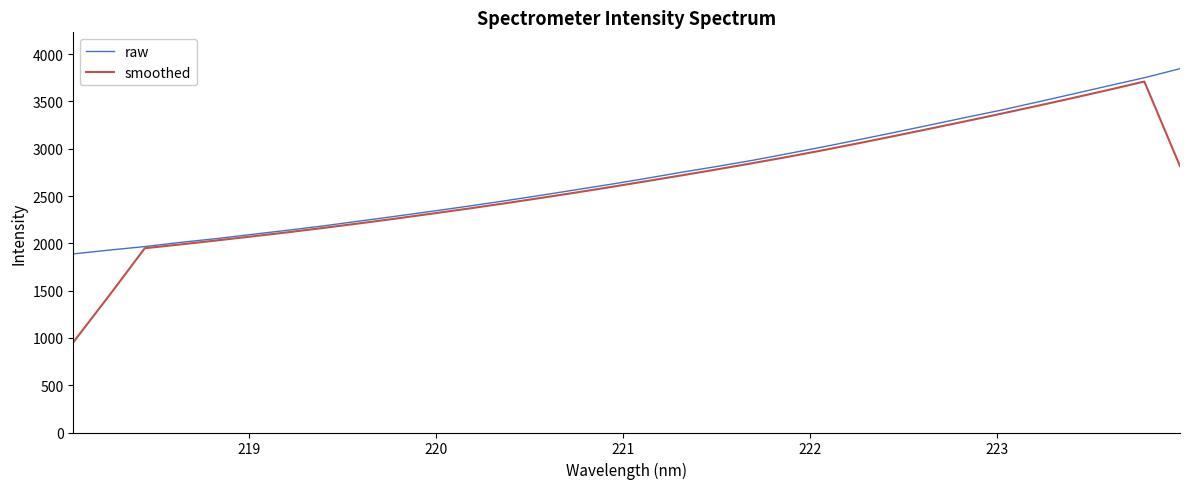

Which series has the widest spread of values?

smoothed